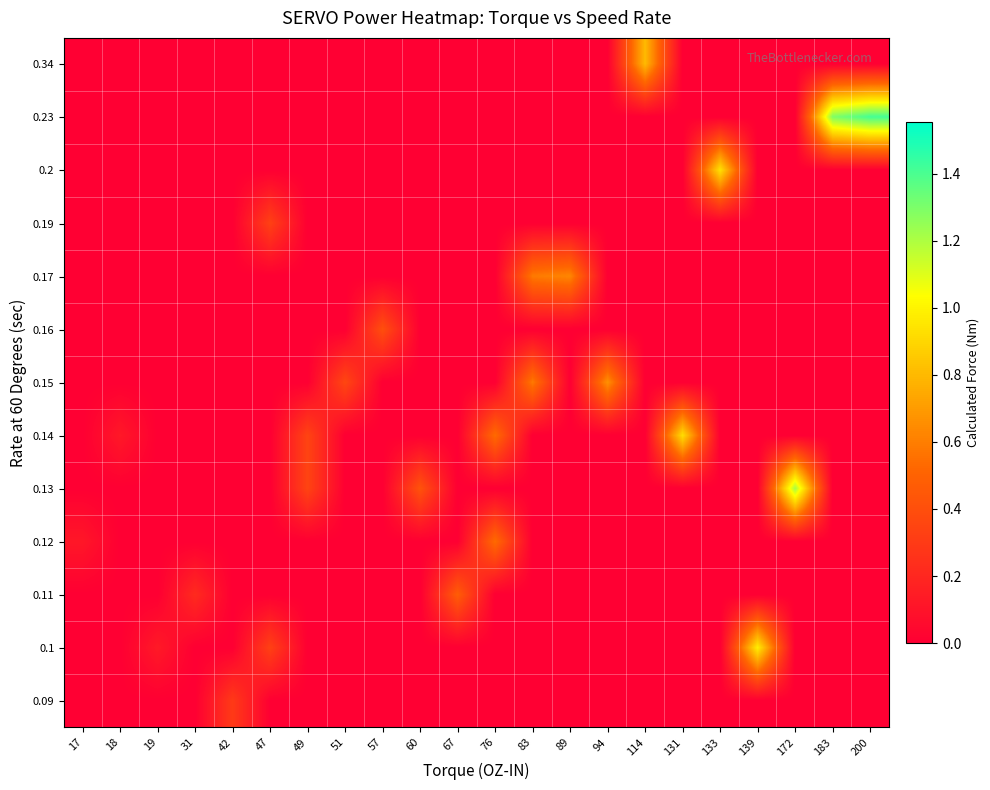

Which has a higher value, 51 or 67?

51